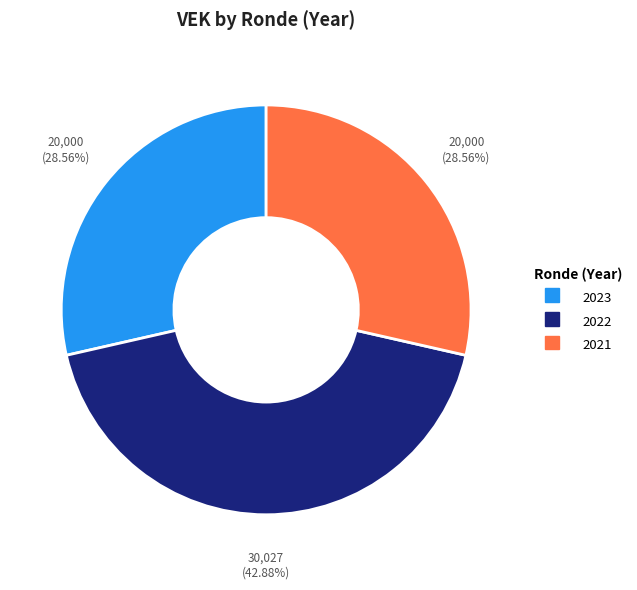

Is the sum of 2021 and 2022 greater than half?

Yes